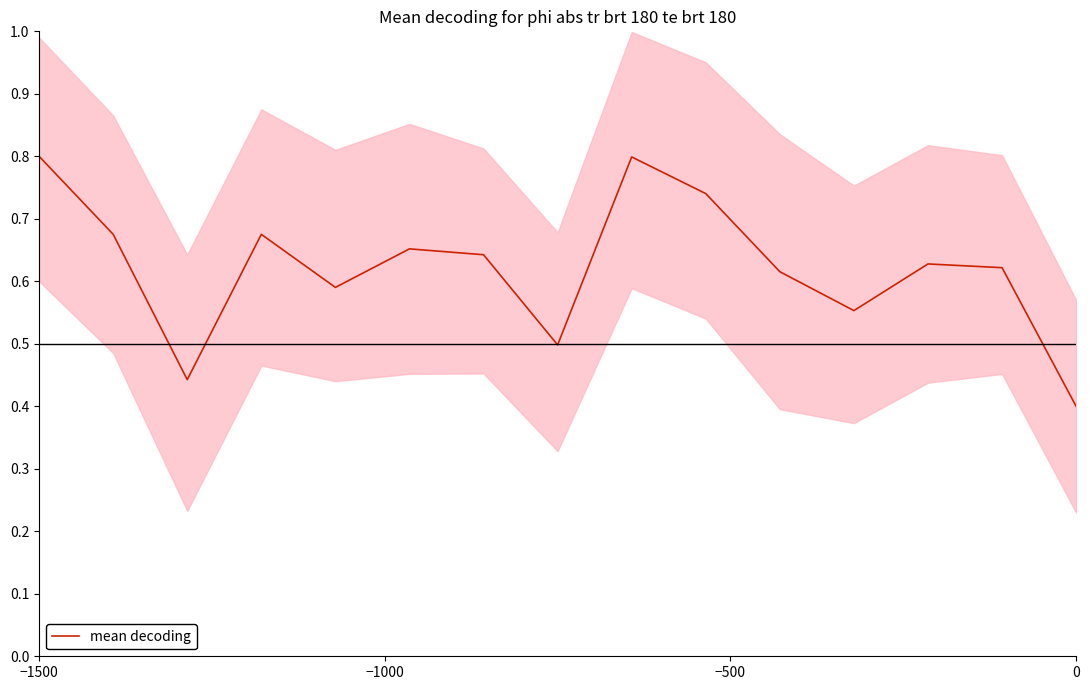

The value at −1500 is 1.2. True or false?

False